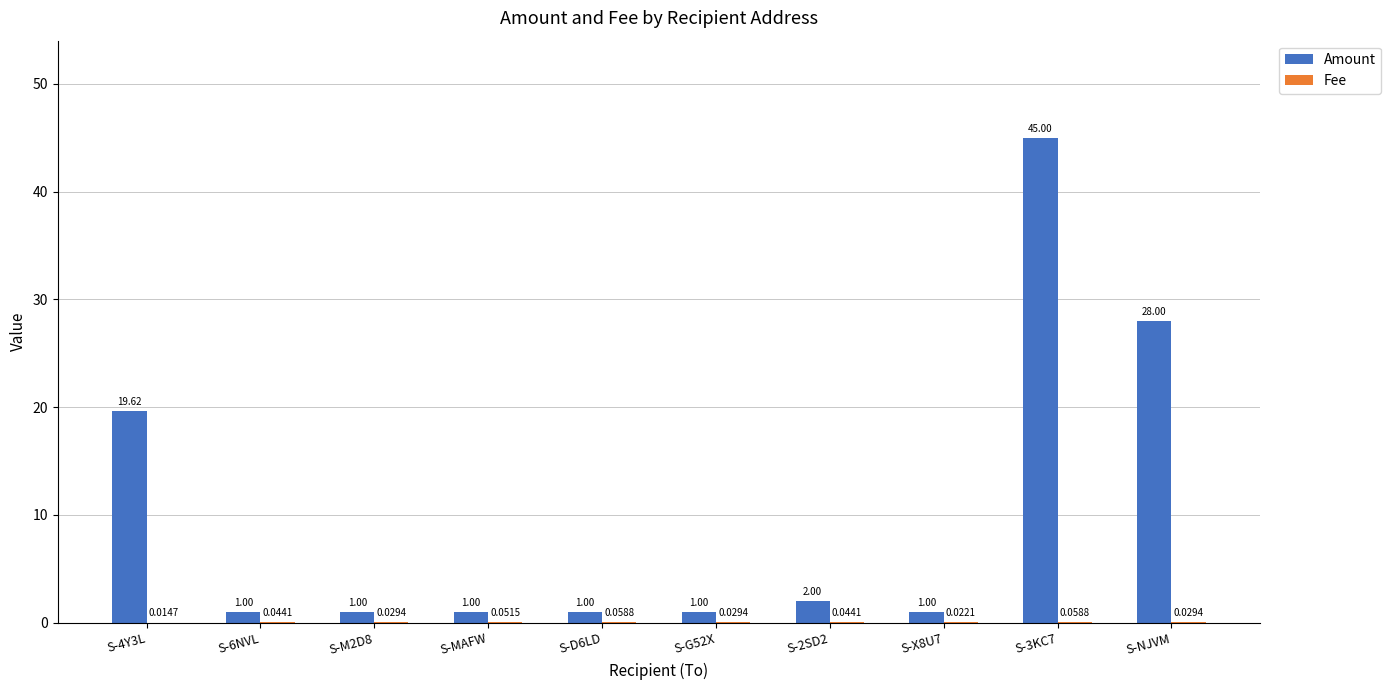

What is the greatest value displayed?

45.0